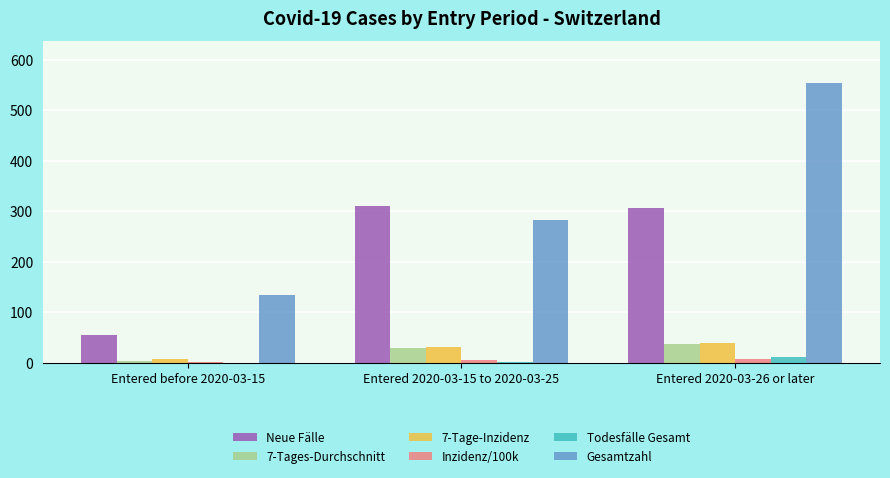

Is it true that 7-Tages-Durchschnitt equals 29 at Entered 2020-03-15 to 2020-03-25?

True